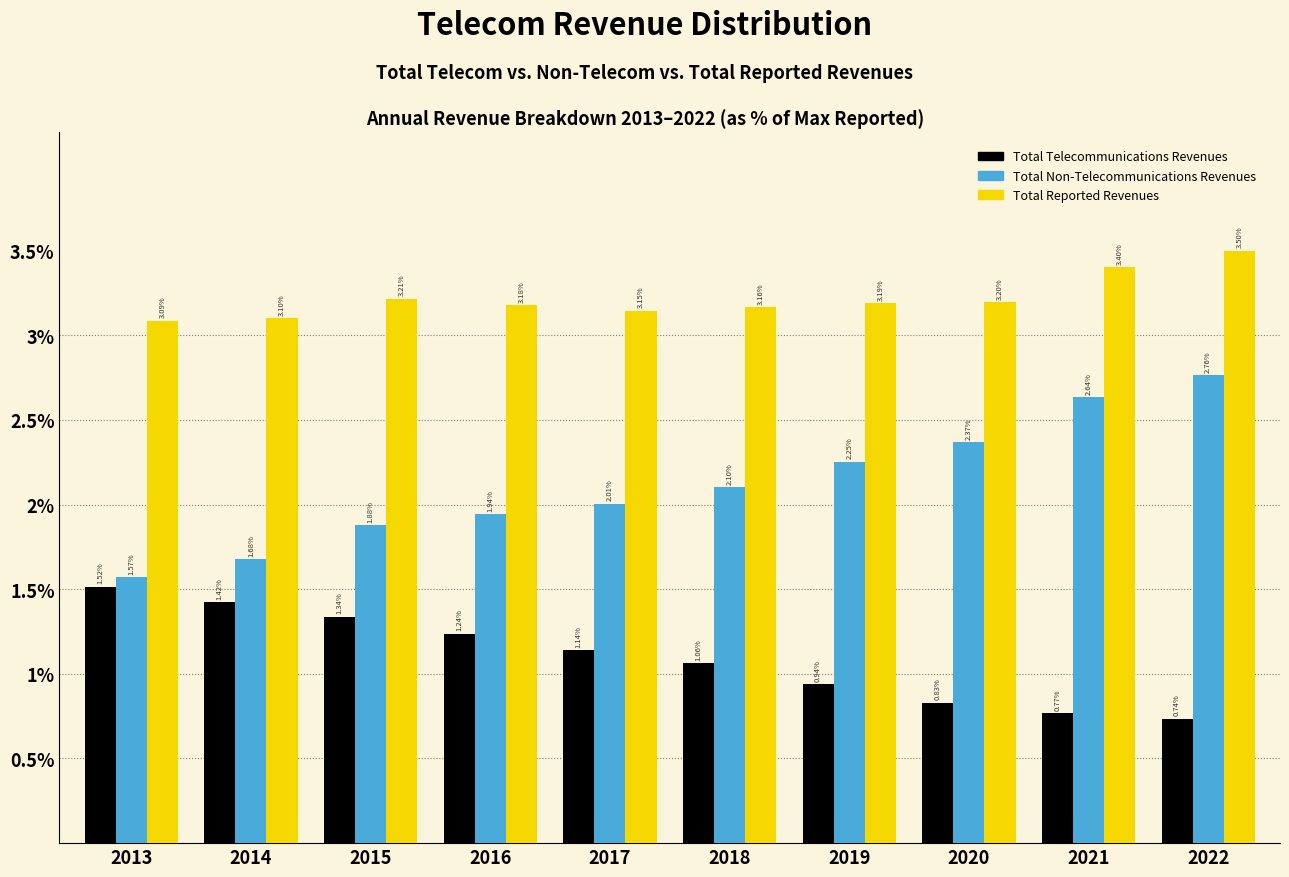

Is the value of Total Non-Telecommunications Revenues at 2019 greater than the value of Total Reported Revenues at 2021?

No